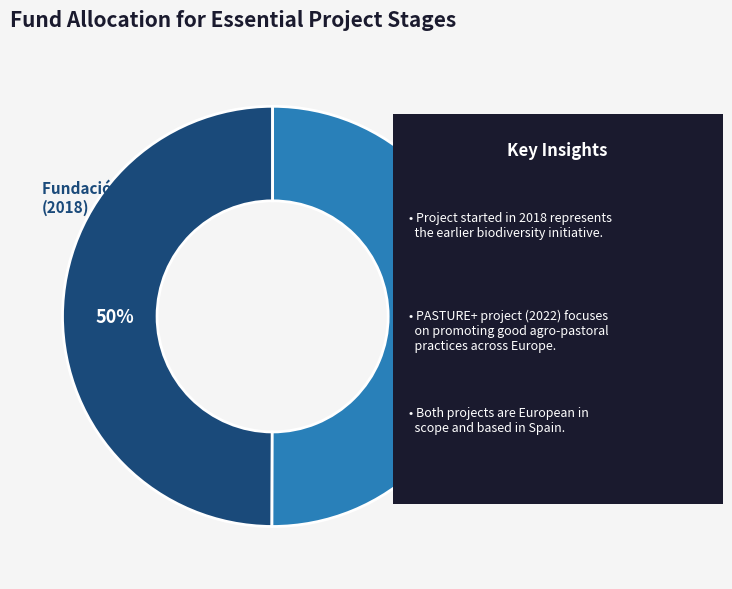

To the nearest percent, what is the average slice percentage?

50%